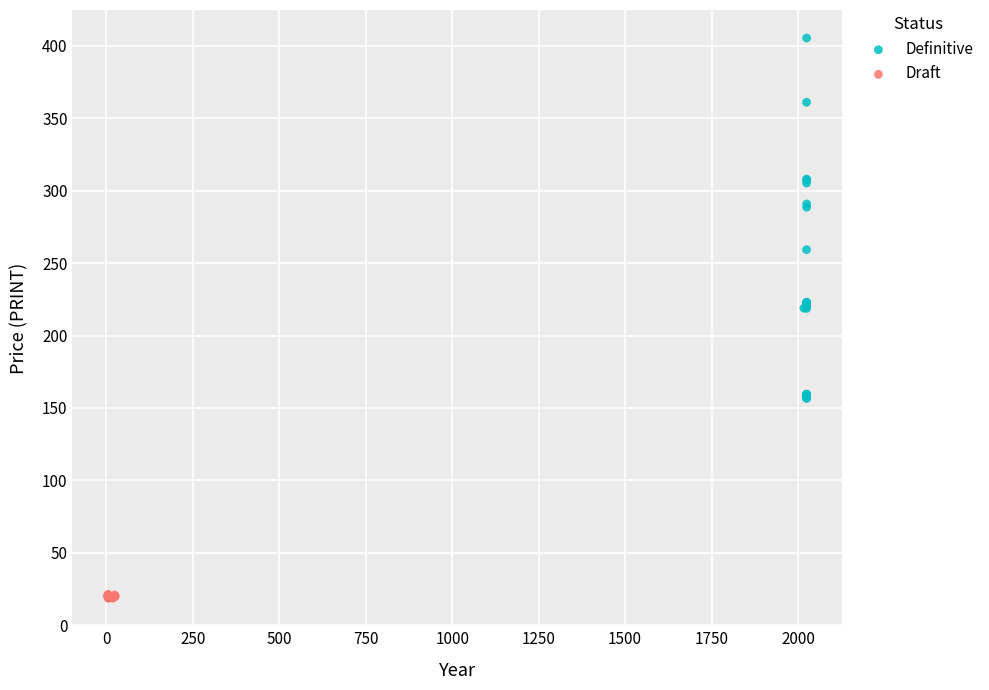

Which series has the largest Y range (max minus min)?

Definitive